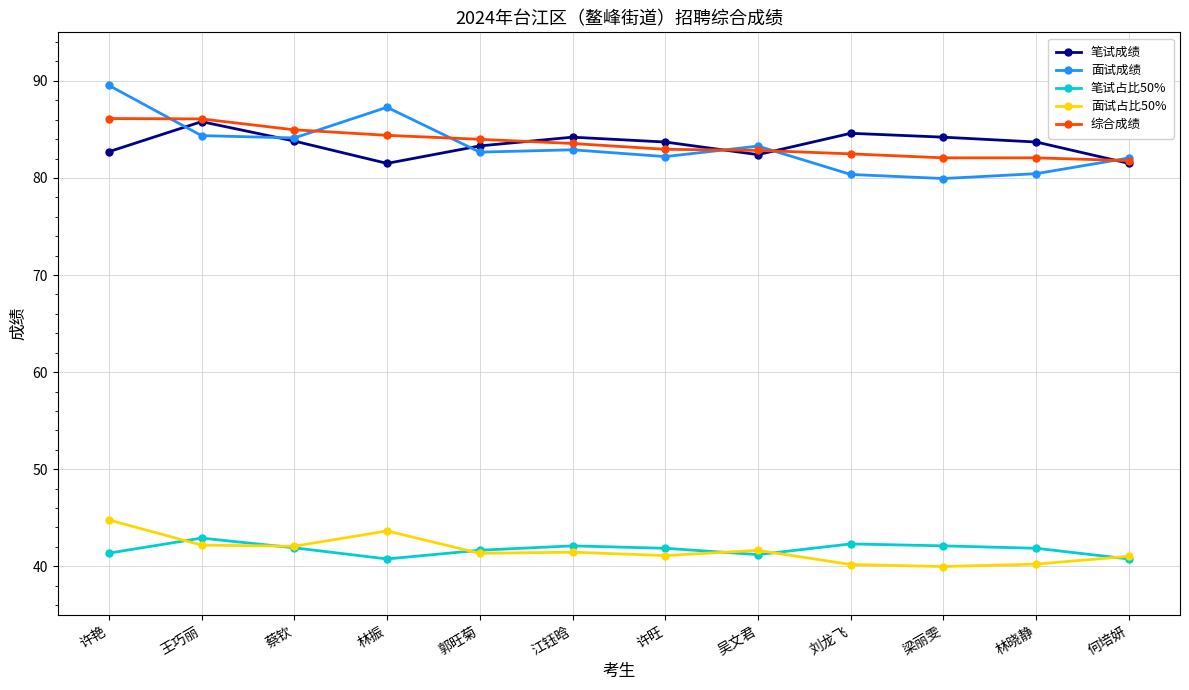

At which category does the chart reach its peak across all series?

许艳